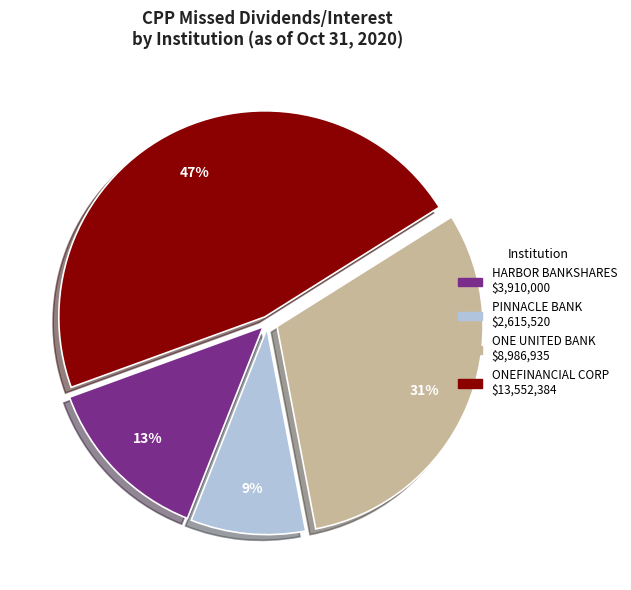

To the nearest percent, what is the difference between the largest and smallest slice percentages?

38%